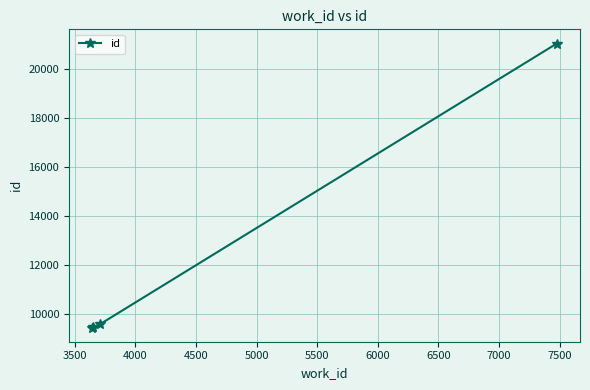

What is the average value?

12393